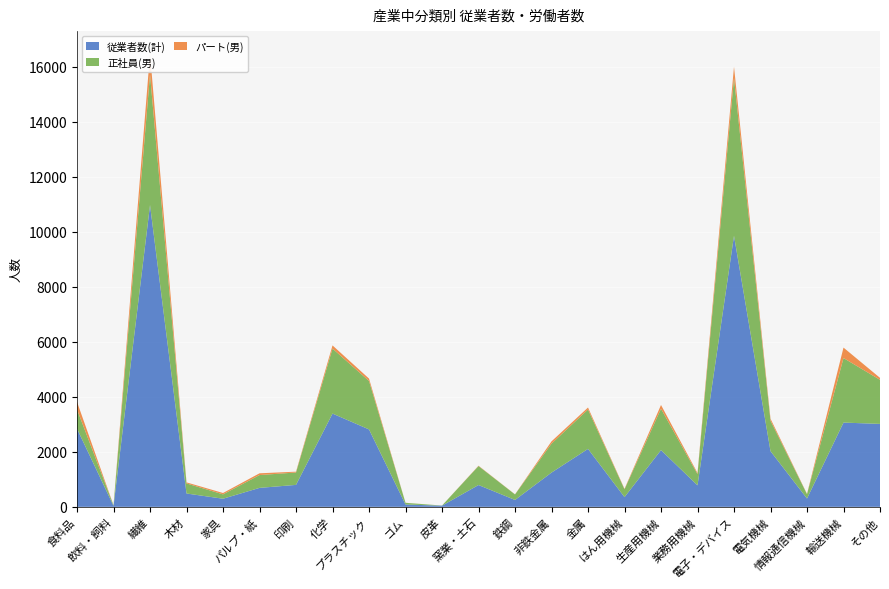

Reading left to right, what are all the values shown in this chart?

従業者数(計): 2837	36	10967	485	295	689	798	3389	2814	85	42	793	250	1245	2106	354	2062	782	9850	2023	303	3062	3014
正社員(男): 700	22	4744	366	159	466	450	2362	1760	61	5	690	201	1052	1431	285	1502	408	5734	1107	158	2345	1602
パート(男): 276	2	753	38	49	64	30	115	87	2	0	12	4	83	72	17	137	41	409	73	11	380	71